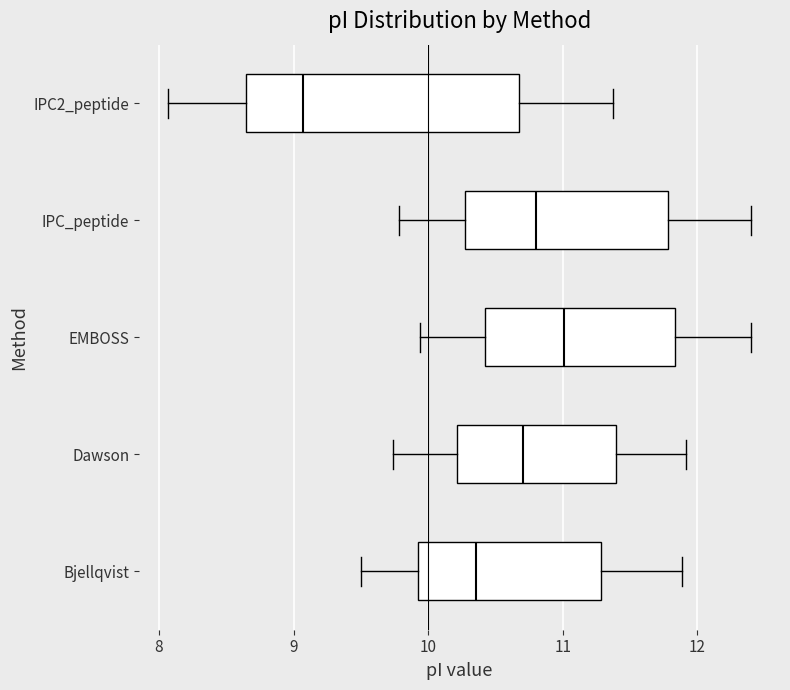

Comparing the boxes themselves (not the whiskers), which one is the widest?

IPC2_peptide